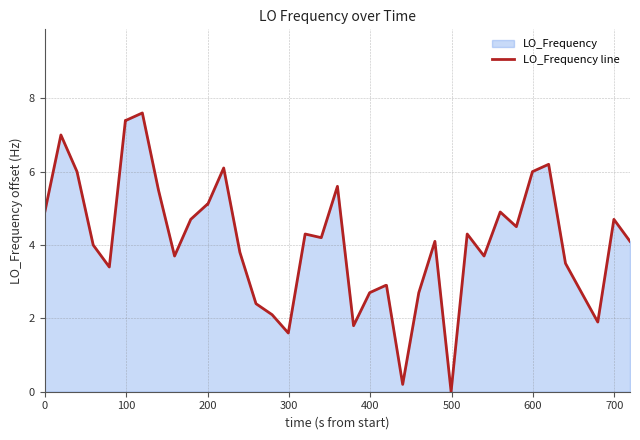

What is the greatest value displayed?

7.6